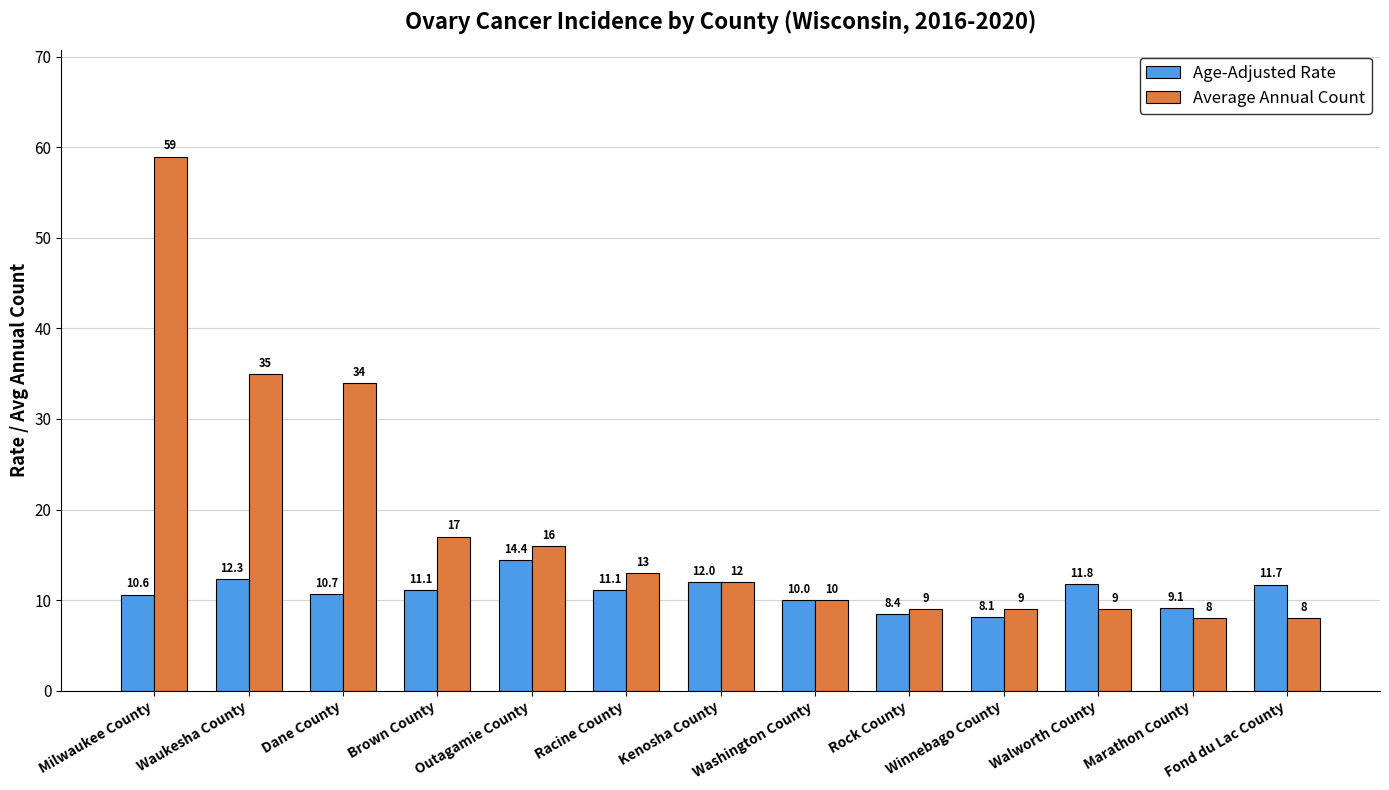

How many series are shown in this chart?

2